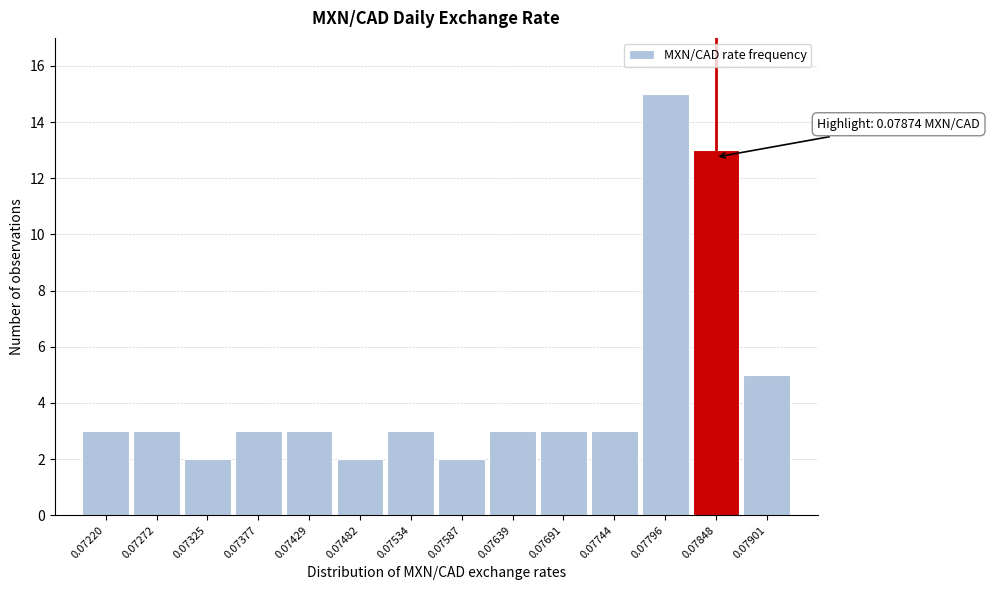

Reading left to right, transcribe all the data shown in this chart.

3	3	2	3	3	2	3	2	3	3	3	15	13	5